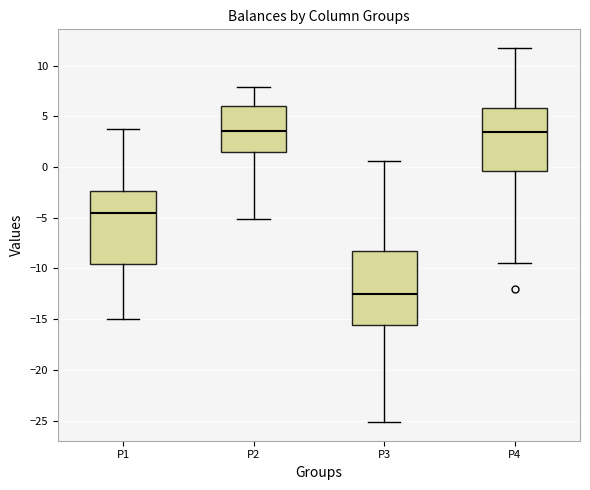

Where does the upper whisker of the box for P4 end on the y-axis? The values are not printed on the chart, so give them approximately, as read against the axis.

11.5